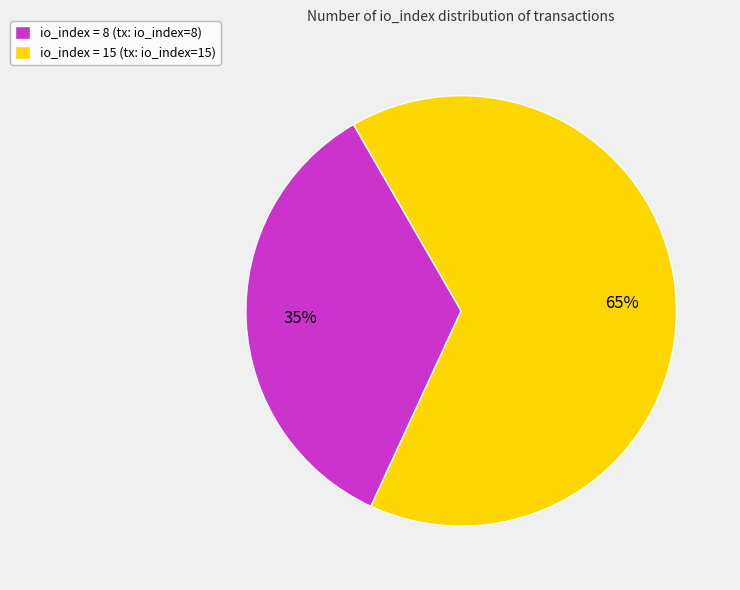

Count the number of slices in the pie.

2